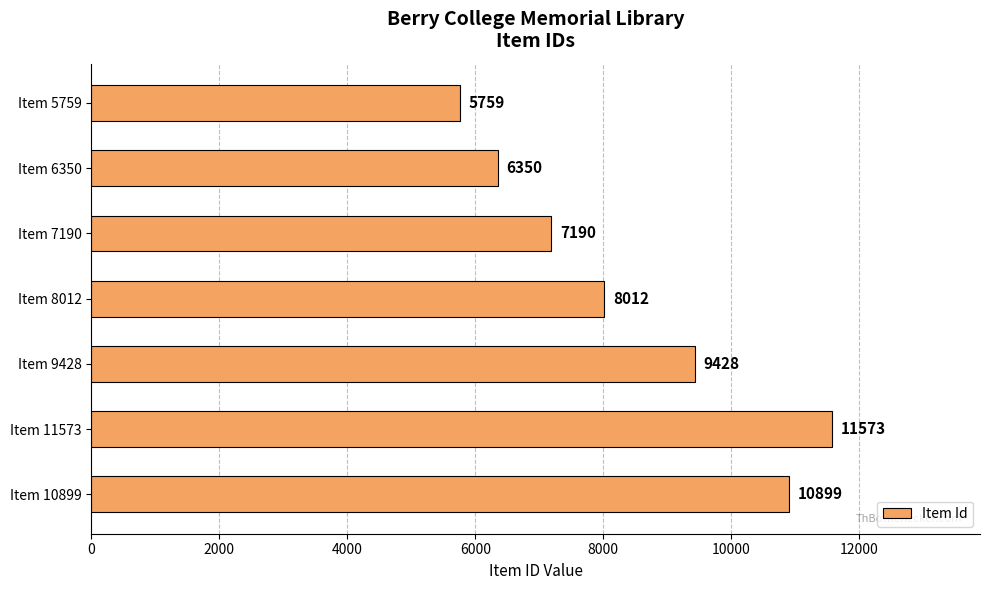

Reading bottom to top, transcribe all the data shown in this chart.

Item 10899=10899	Item 11573=11573	Item 9428=9428	Item 8012=8012	Item 7190=7190	Item 6350=6350	Item 5759=5759